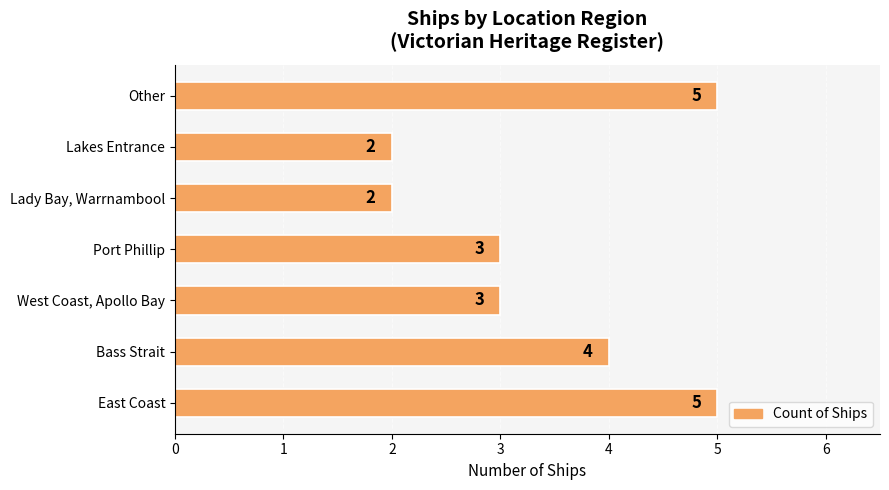

What is the greatest value displayed?

5